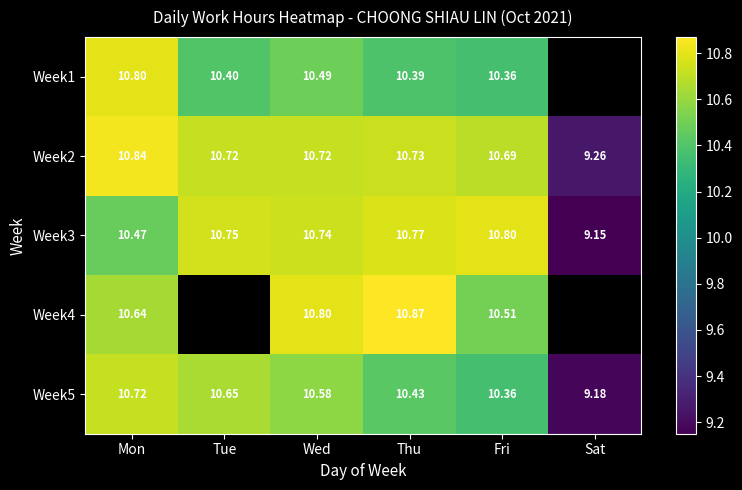

Is the value of Week1 at Thu greater than the value of Week5 at Fri?

Yes